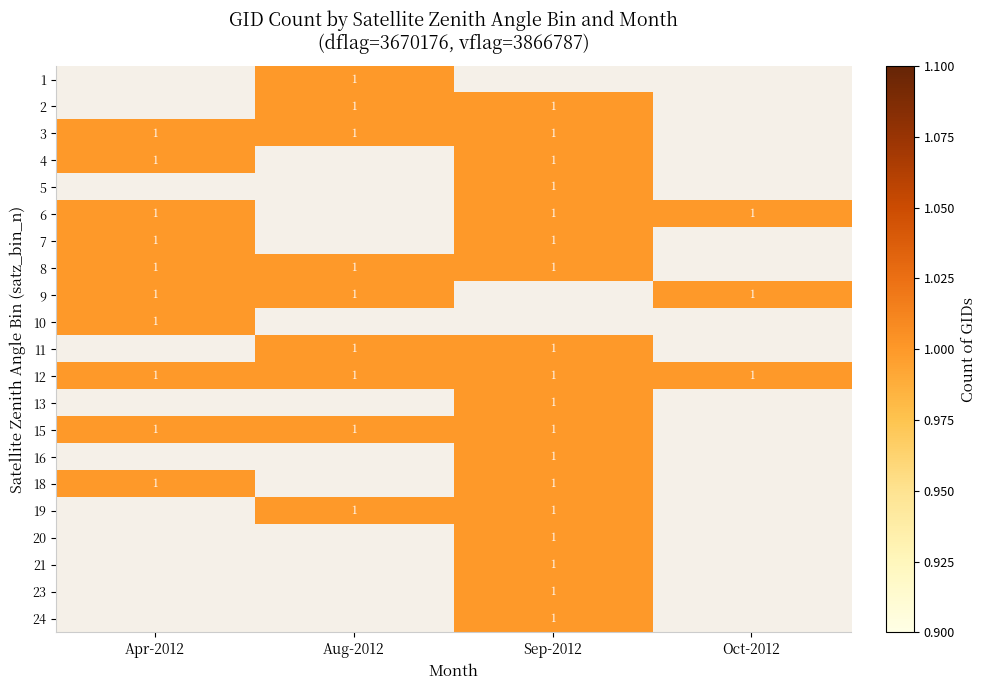

True or false: 6 has a value of 1 at Oct-2012.

True